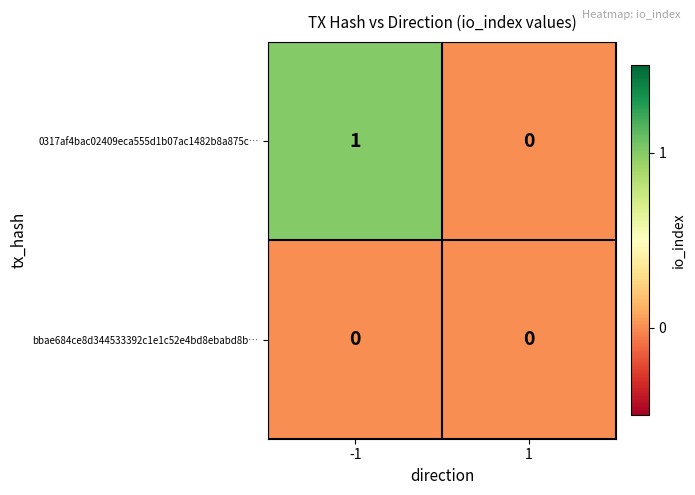

The value of 0317af4bac02409eca555d1b07ac1482b8a875c… at 1 is 0. True or false?

True